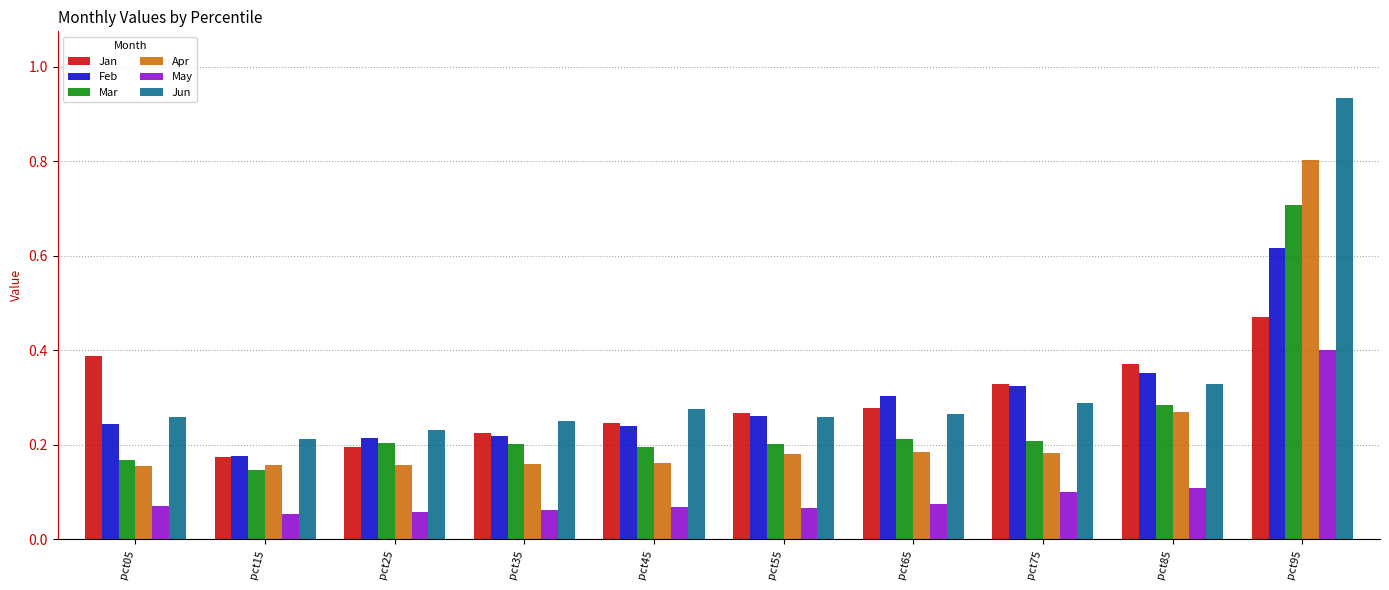

What is the total value across all series at pct65?

1.3